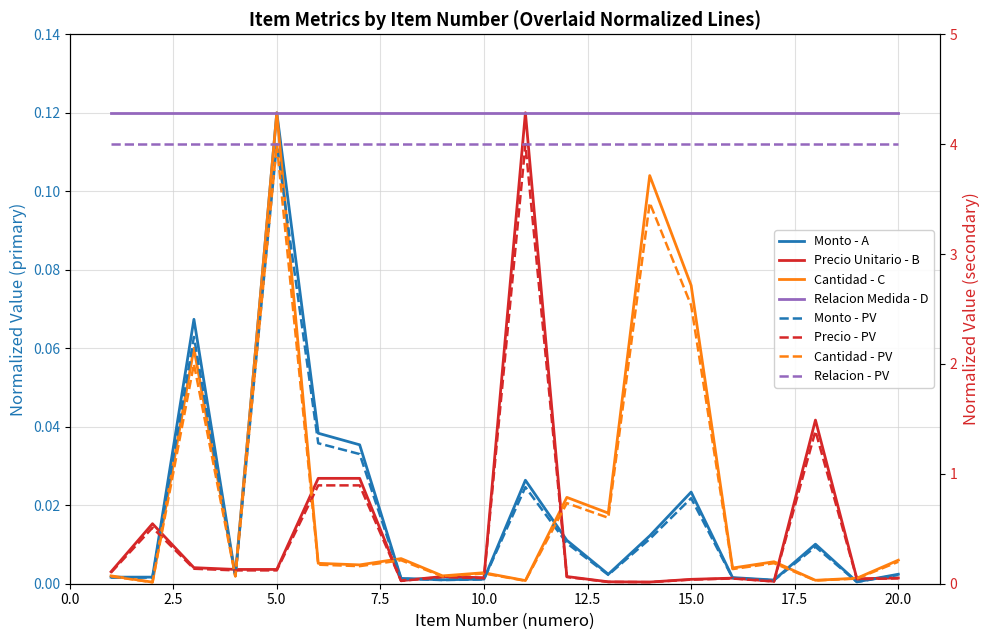

Where is the first local maximum for cantidad?

3